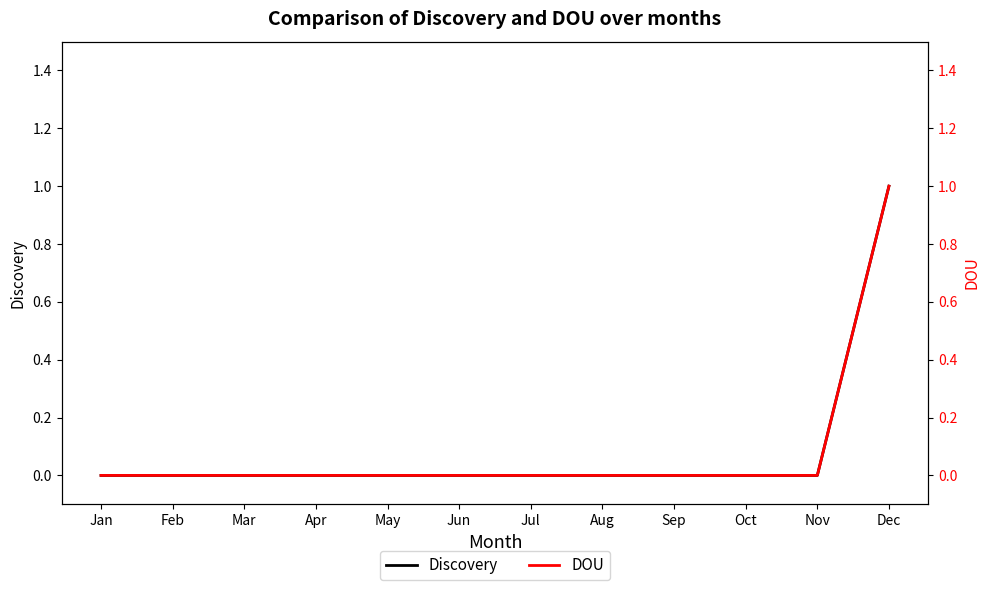

At Feb, list the series in order from smallest to largest.

Discovery, DOU